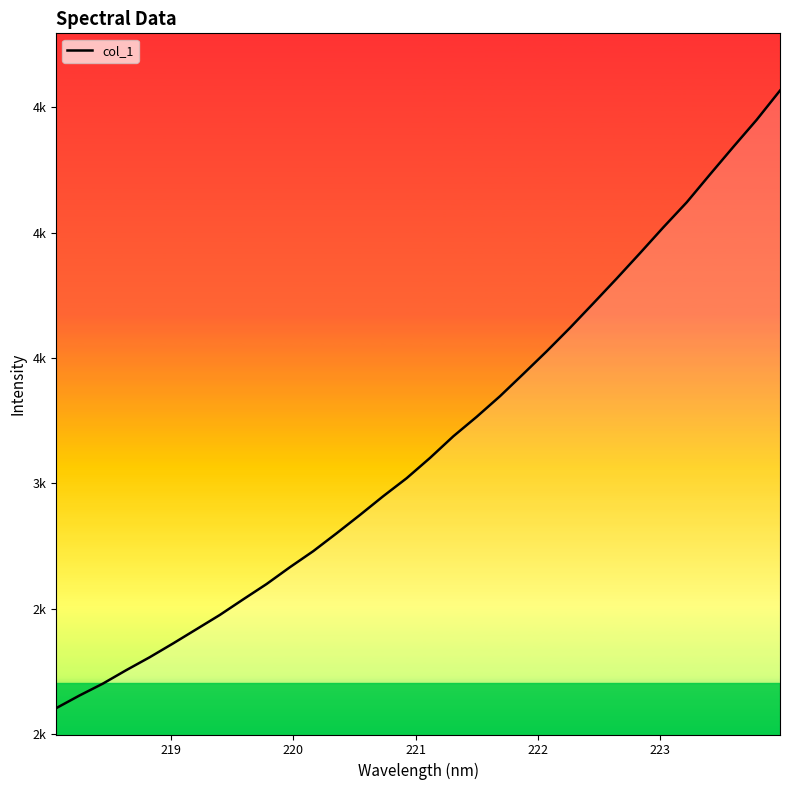

Does the chart have visible grid lines?

No